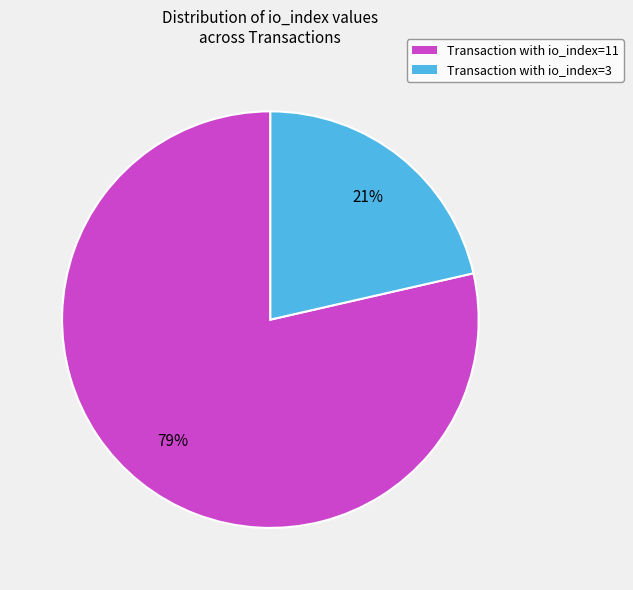

To the nearest percent, what is the average slice percentage?

50%